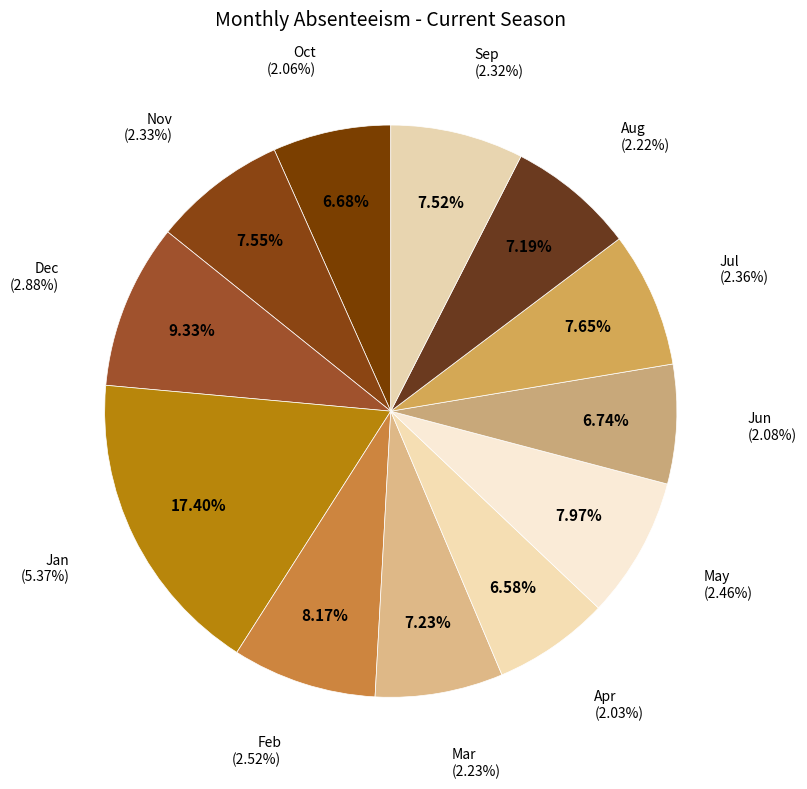

To the nearest percent, what is the difference between the largest and smallest slice percentages?

11%